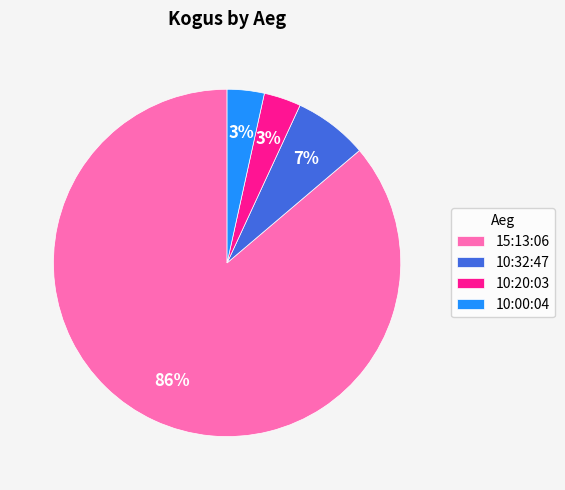

Is the sum of 15:13:06 and 10:20:03 greater than half?

Yes